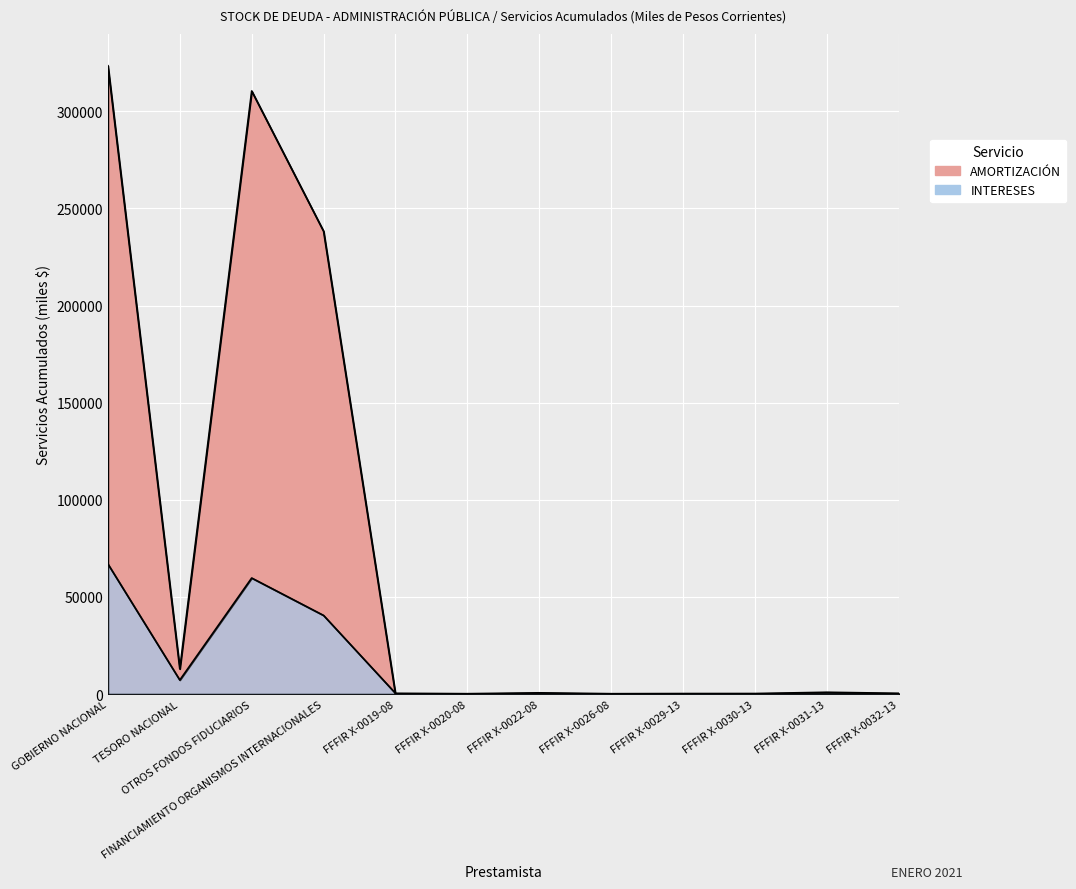

List the series in order of their overall mean, highest first.

AMORTIZACIÓN, INTERESES